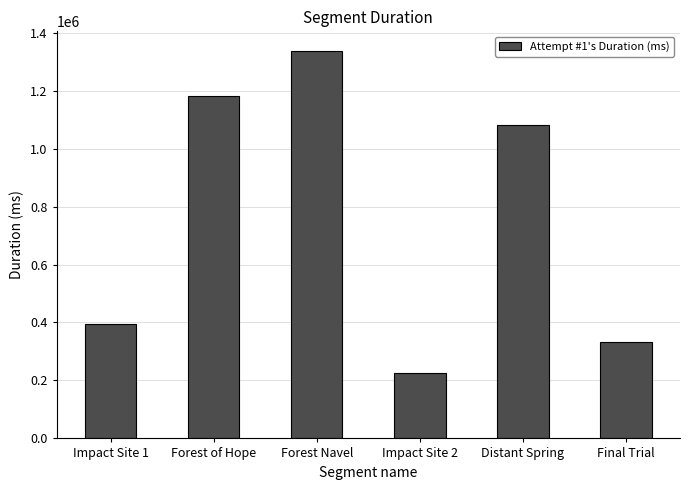

Are the bars grouped side by side (vs. stacked)?

No